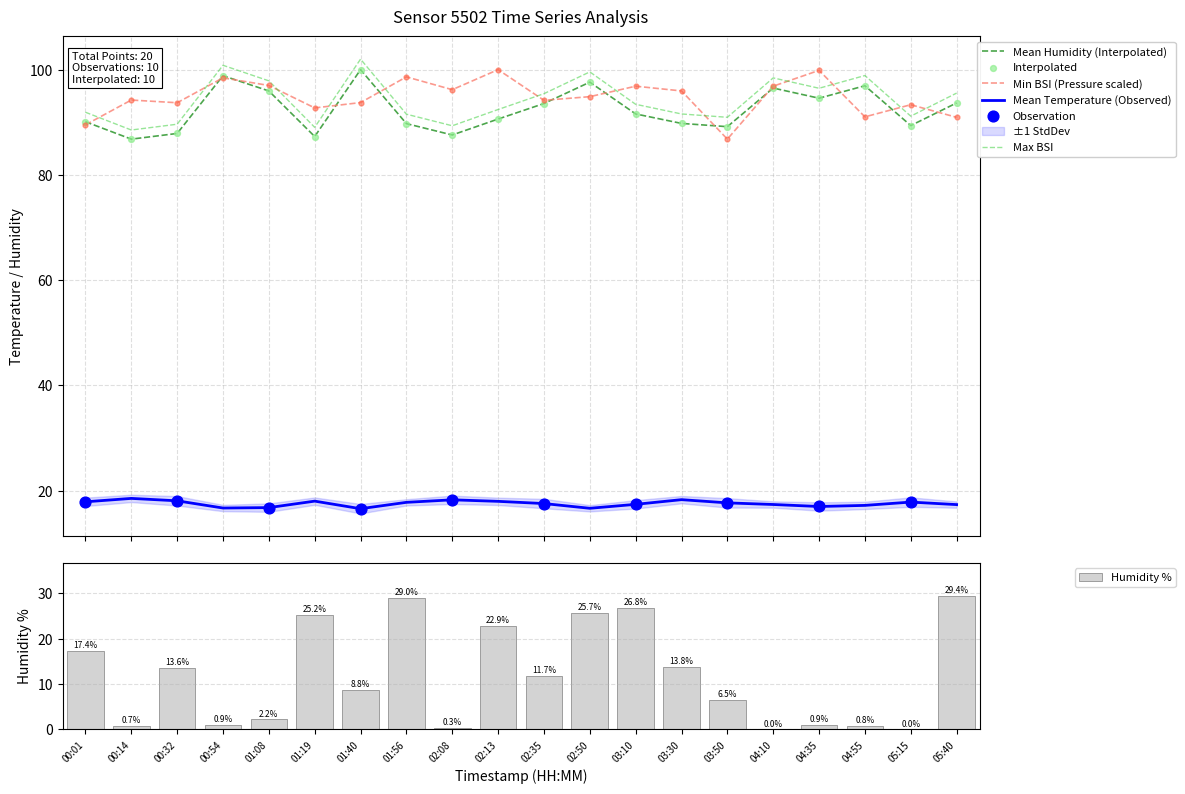

Which series contains the highest Y value?

humidity